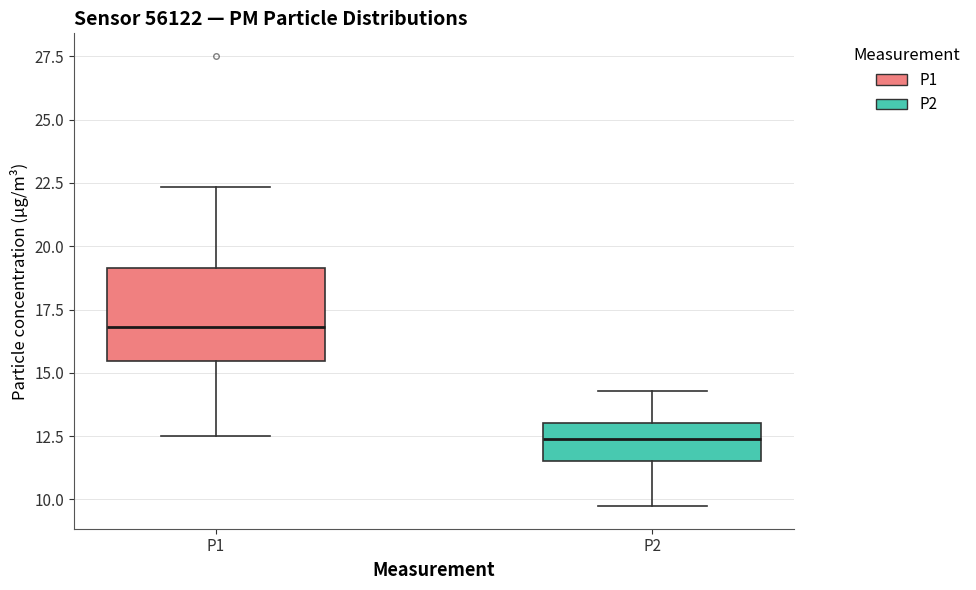

Comparing the boxes themselves (not the whiskers), which one is the tallest?

P1